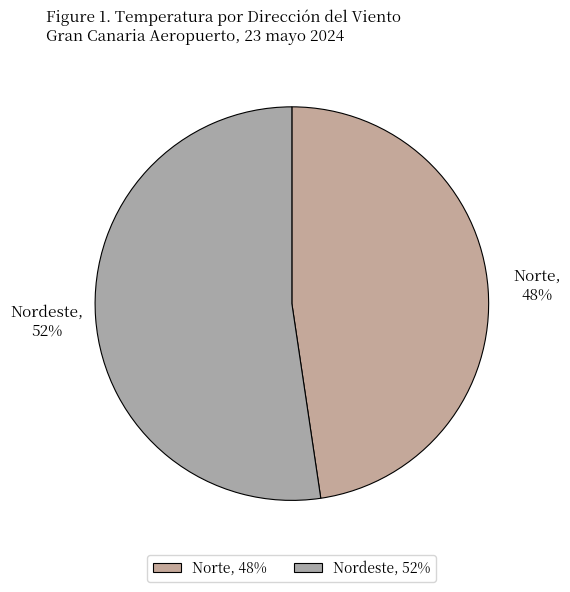

True or false: Norte accounts for 48% of the total.

True